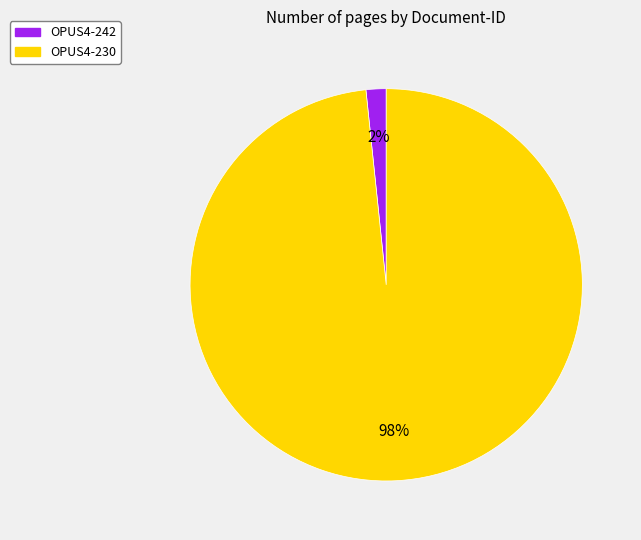

Combined, do OPUS4-242 and OPUS4-230 account for over 50%?

Yes